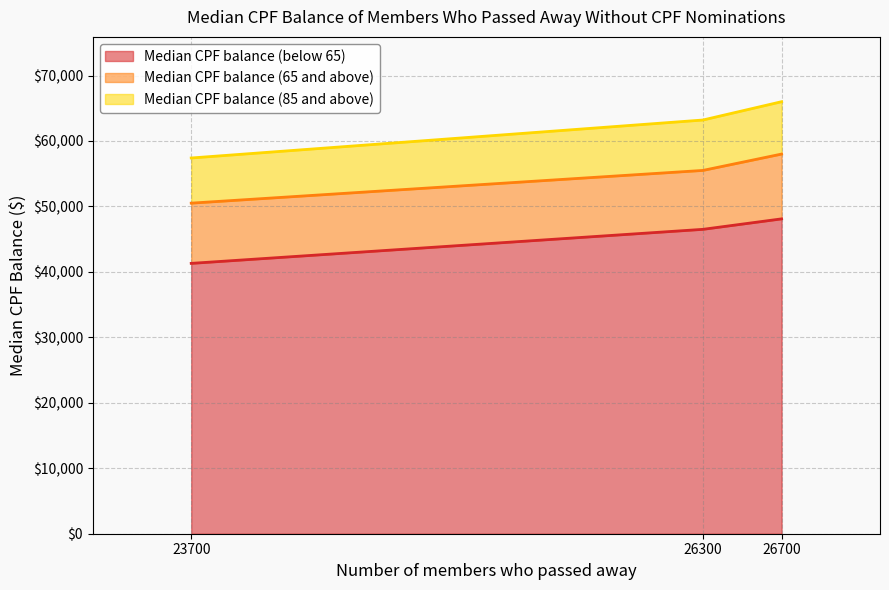

At which label does Median CPF balance (85 and above) first exceed 63200?

26700